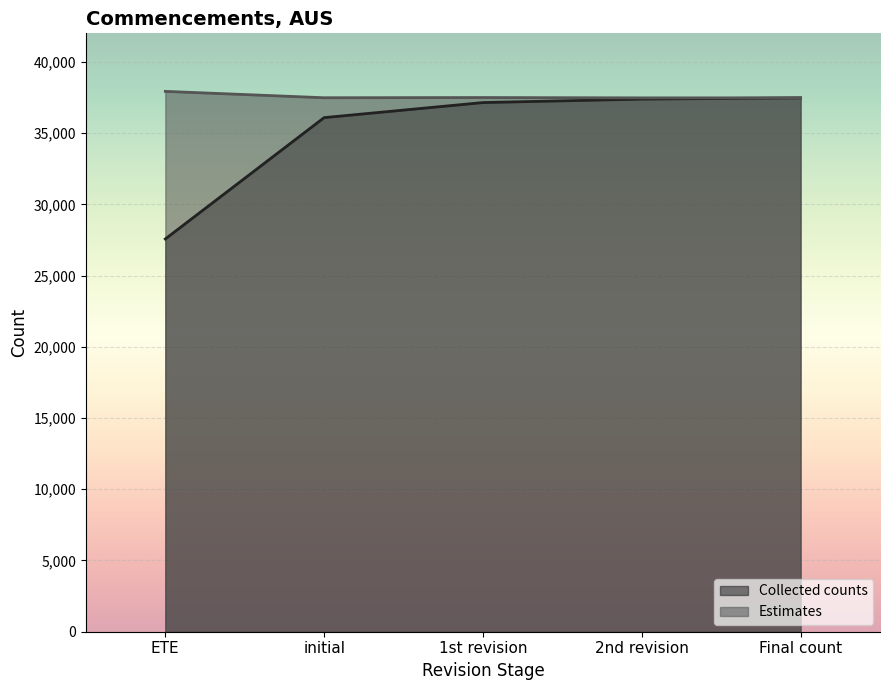

True or false: Estimates and Collected counts intersect in this chart.

False